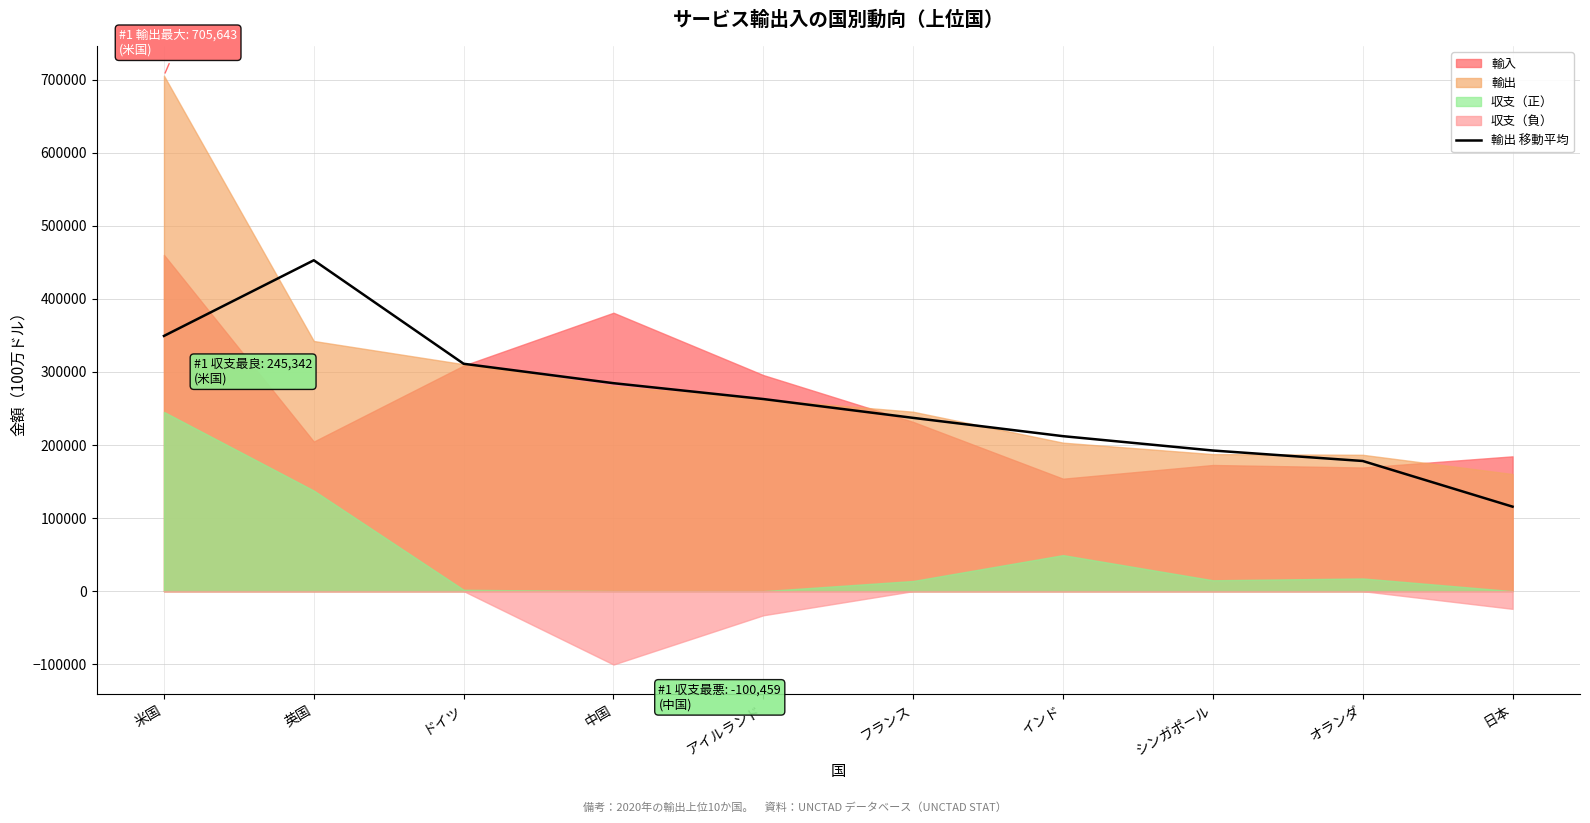

At which label does 輸出 移動平均 reach its peak?

英国